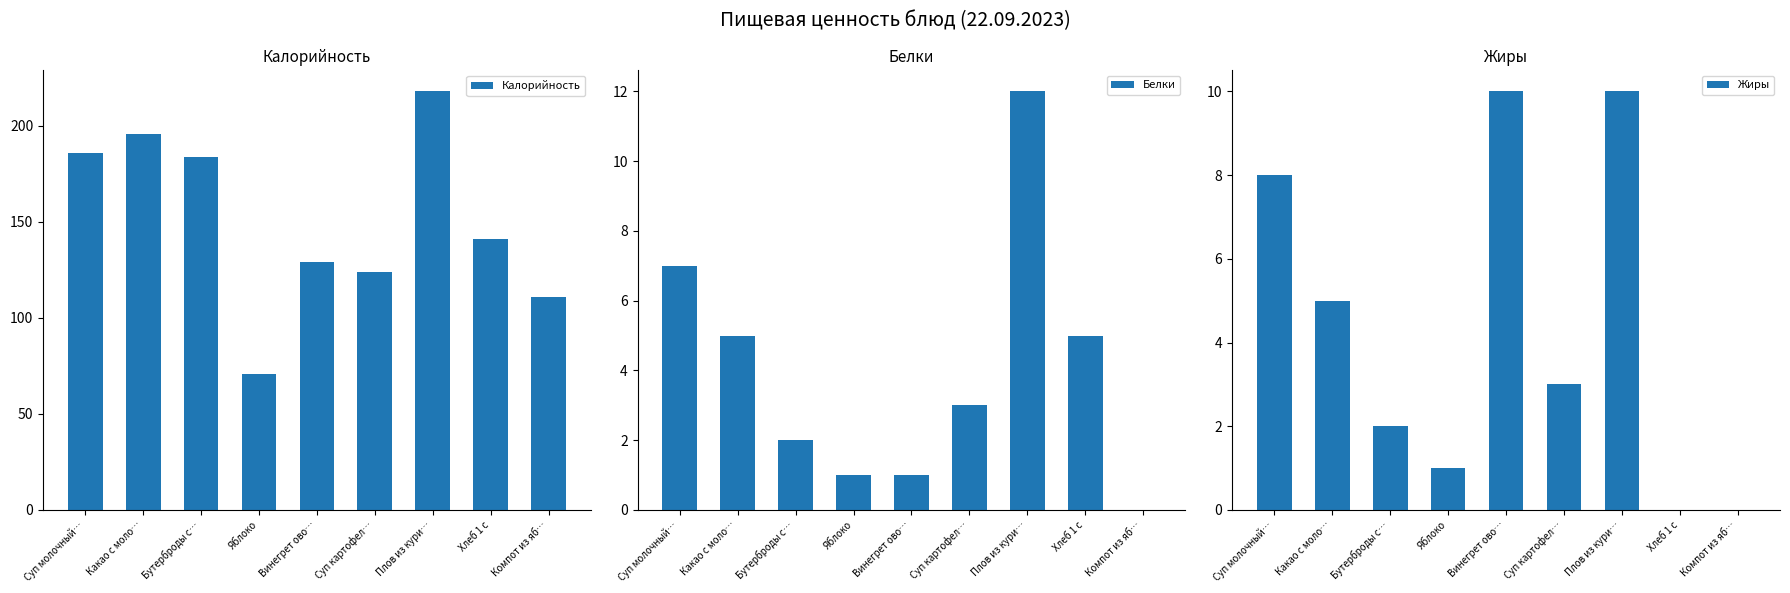

Rank the series at Плов из кури… from lowest to highest value.

Жиры, Белки, Калорийность